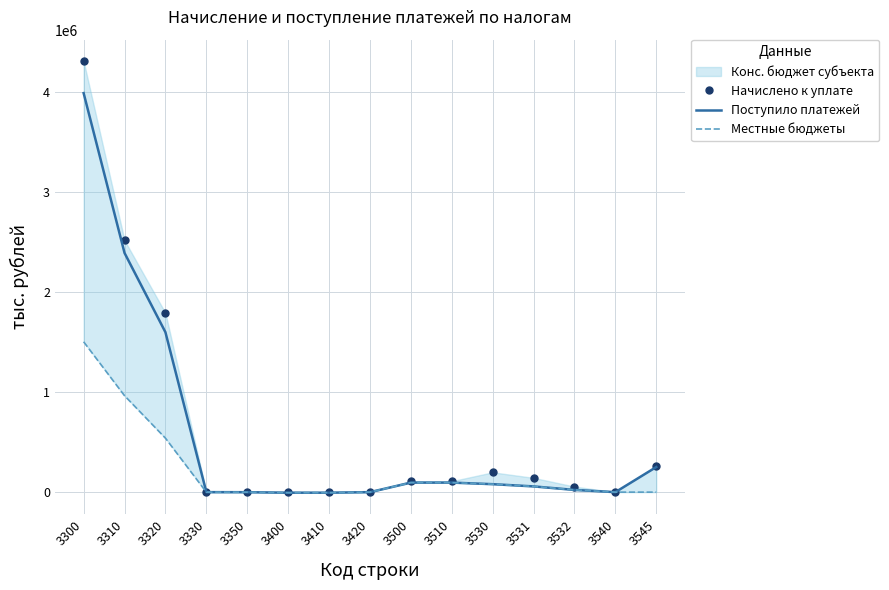

Is the value of Поступило платежей at 3320 greater than the value of Местные бюджеты at 3400?

Yes